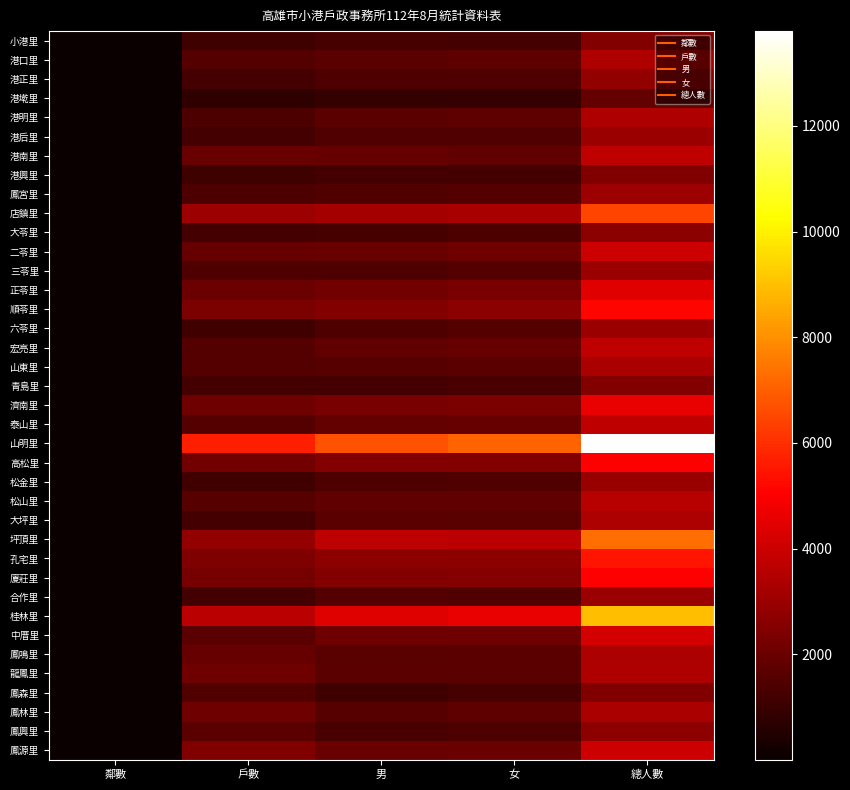

How many series are shown in this chart?

38